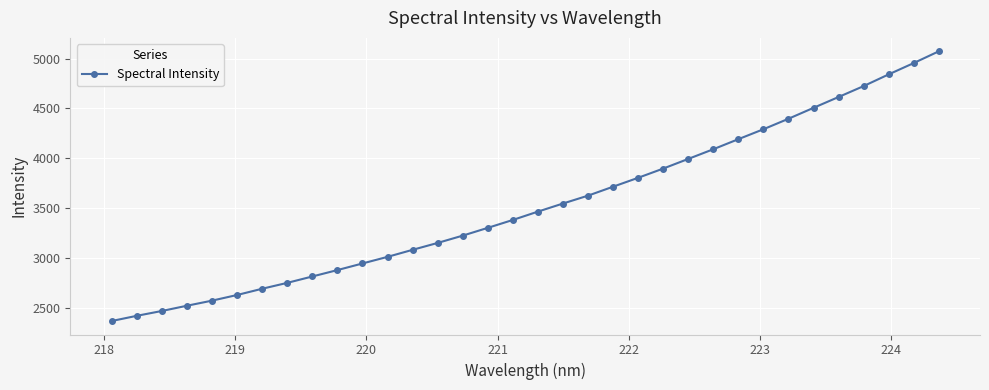

Is this an area chart (filled region under the line)?

No